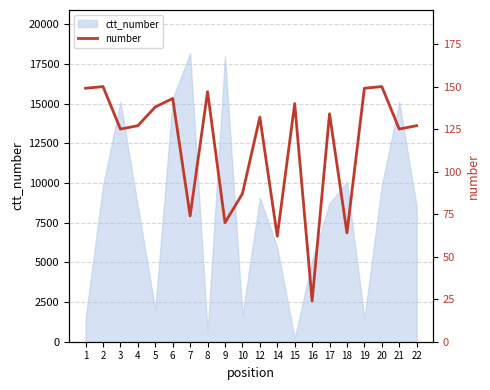

List the labels in order of value, largest first.

2, 20, 1, 19, 8, 6, 15, 5, 17, 12, 4, 22, 3, 21, 10, 7, 9, 18, 14, 16